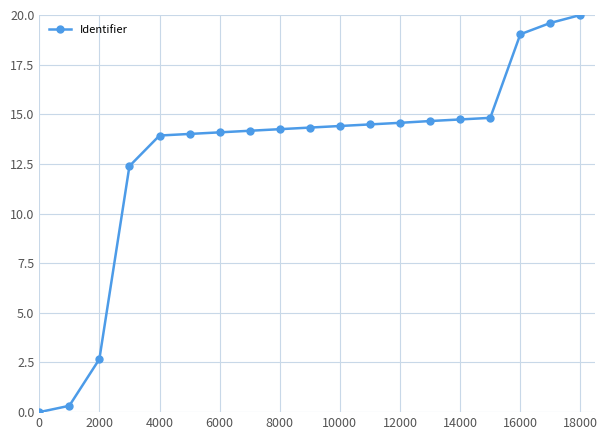

What is the value of the 15th point from the left?

14.7